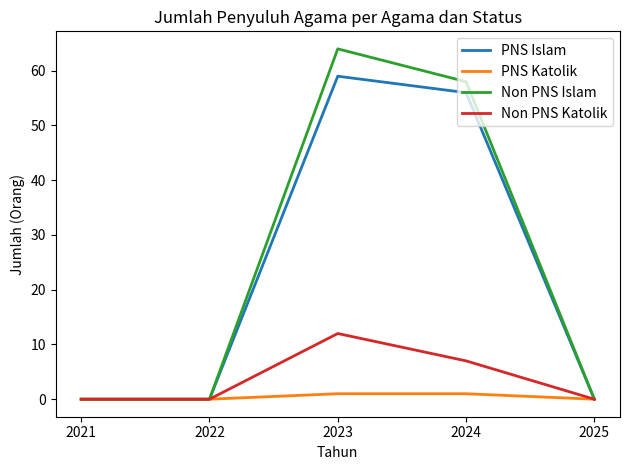

The value of Non PNS Islam at 2023 is 38. True or false?

False